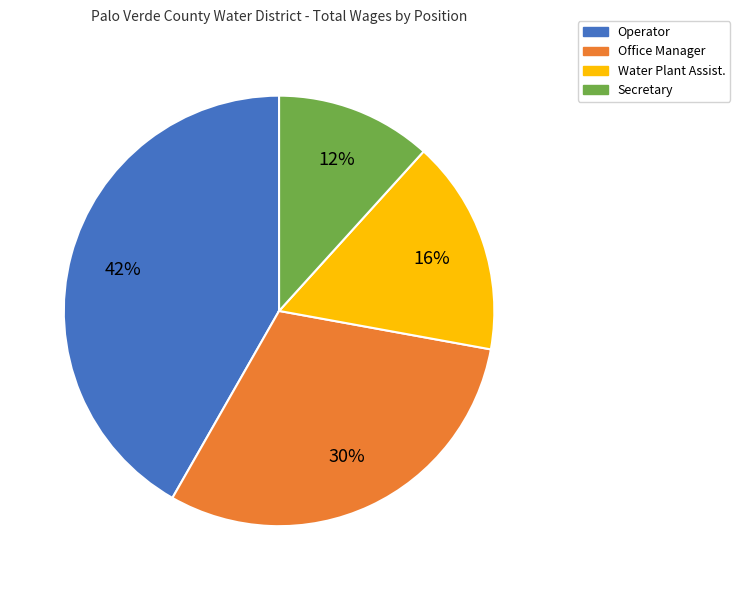

Is it true that Water Plant Assist. is 16% of the pie?

True